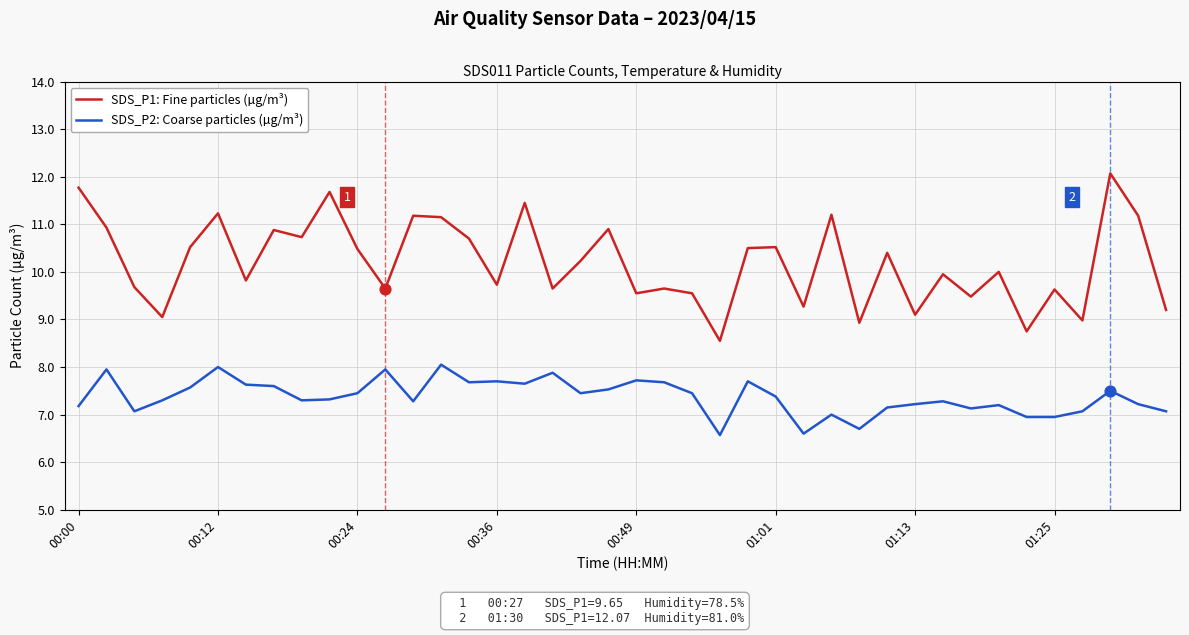

Which series has the largest total across all categories?

SDS_P1: Fine particles (µg/m³)